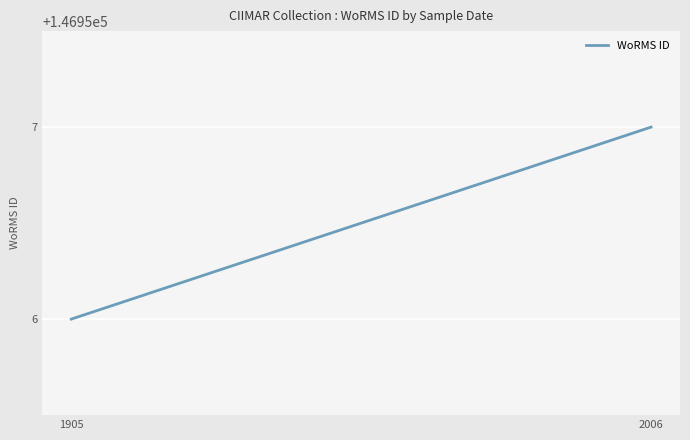

List the labels in order of value, largest first.

2006, 1905